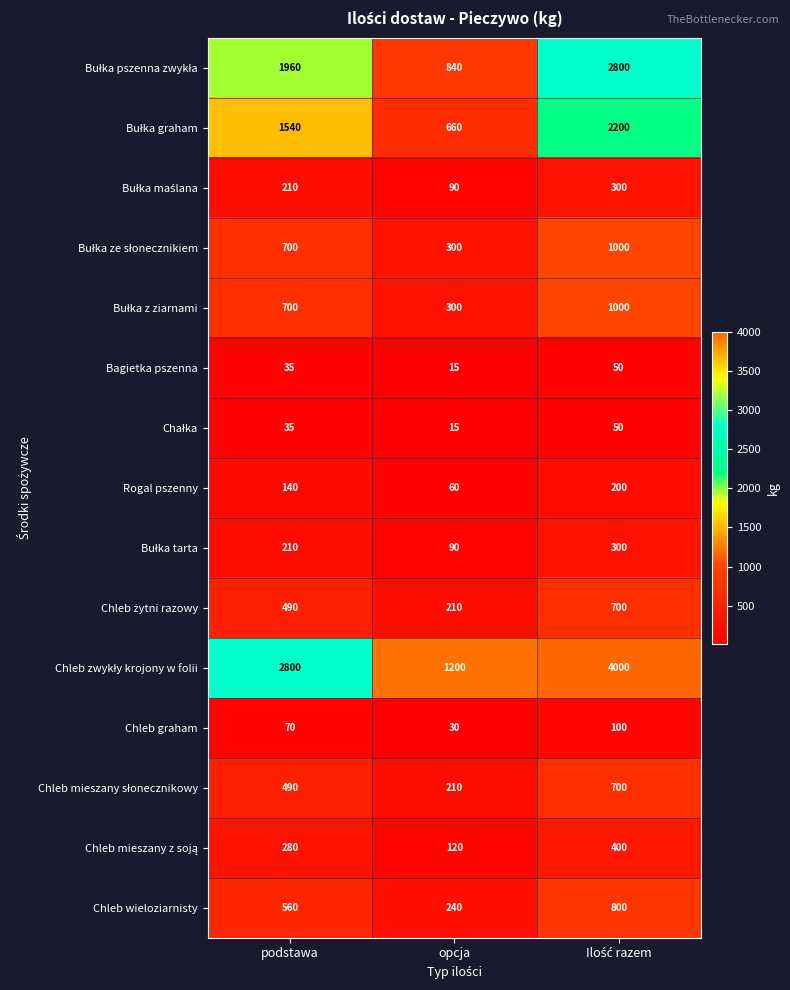

Which category has the lowest value across all series?

opcja